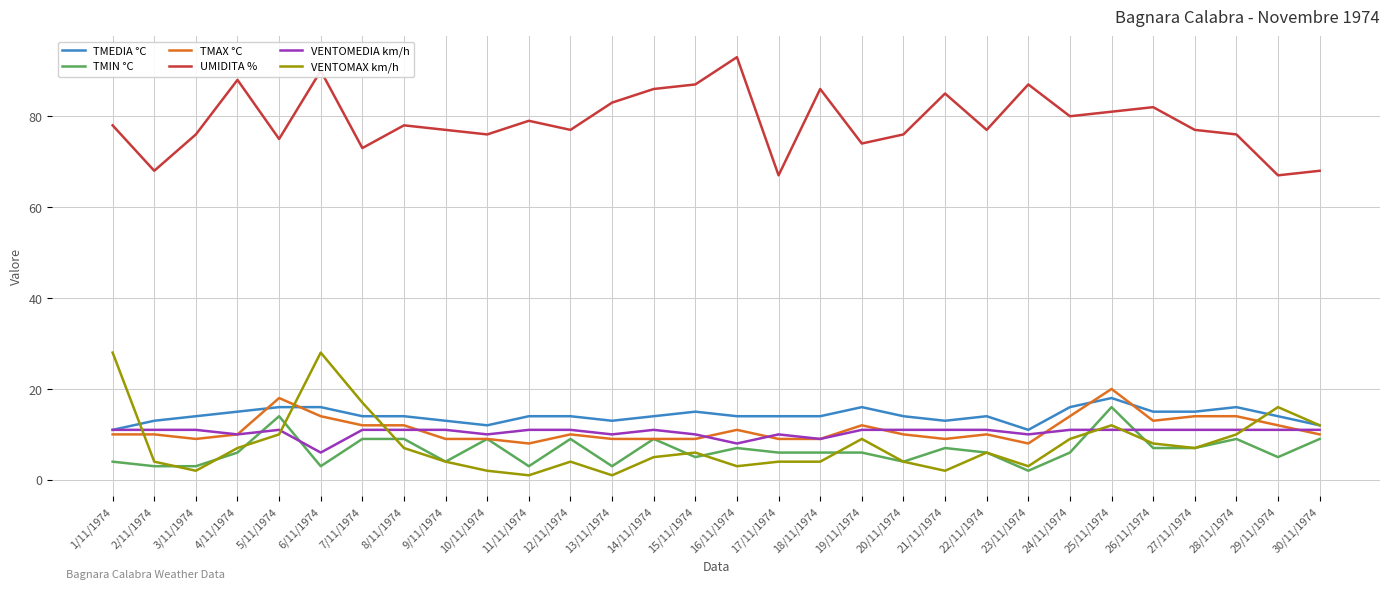

The TMAX °C series shows 4 at 7/11/1974. True or false?

False